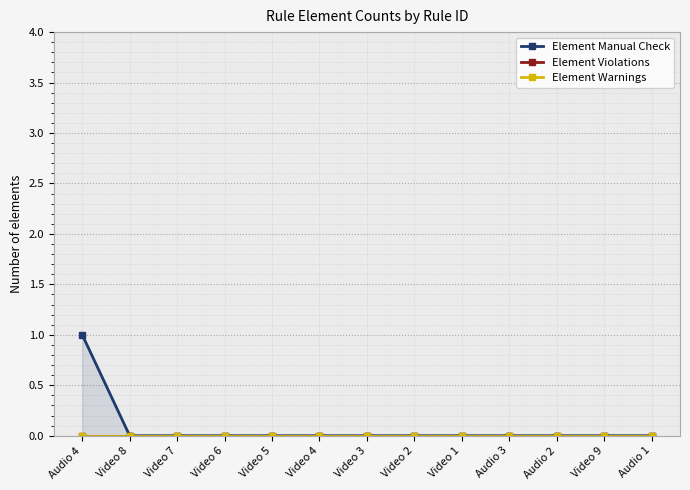

How many lines are shown in the chart?

3